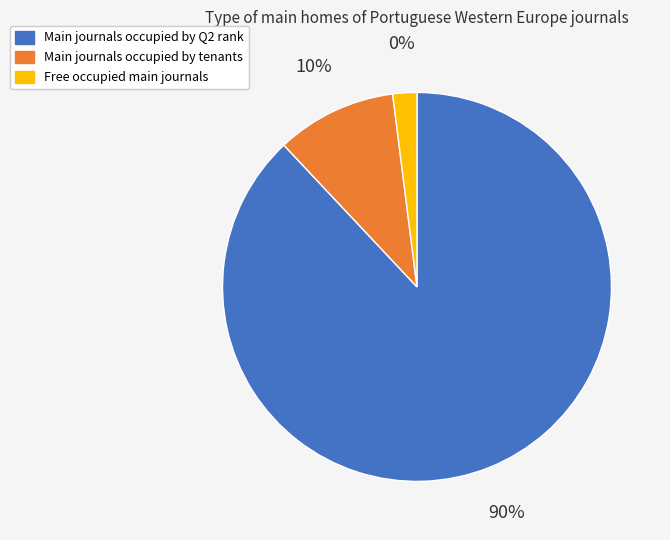

What percentage is the Other slice, to the nearest percent?

2%